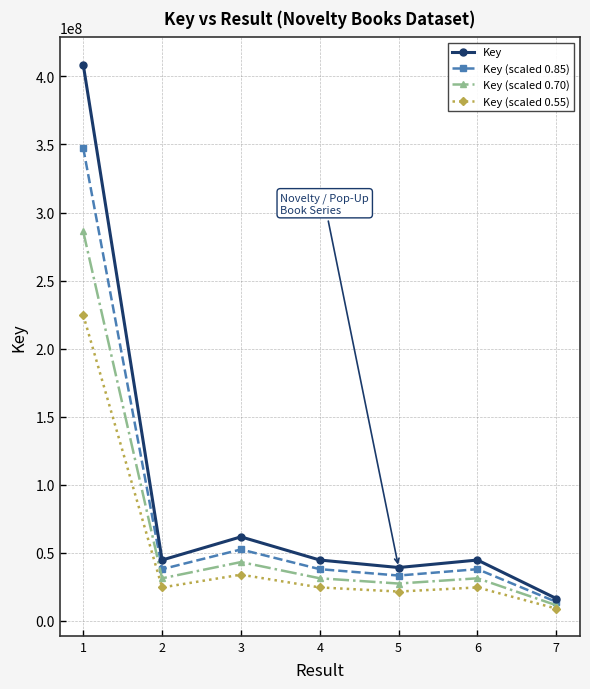

At which label is Key (scaled 0.70) closest to 148787241?

3